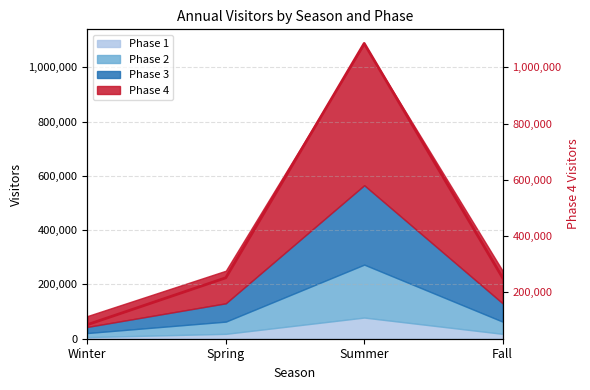

How many values are below 250500?

1